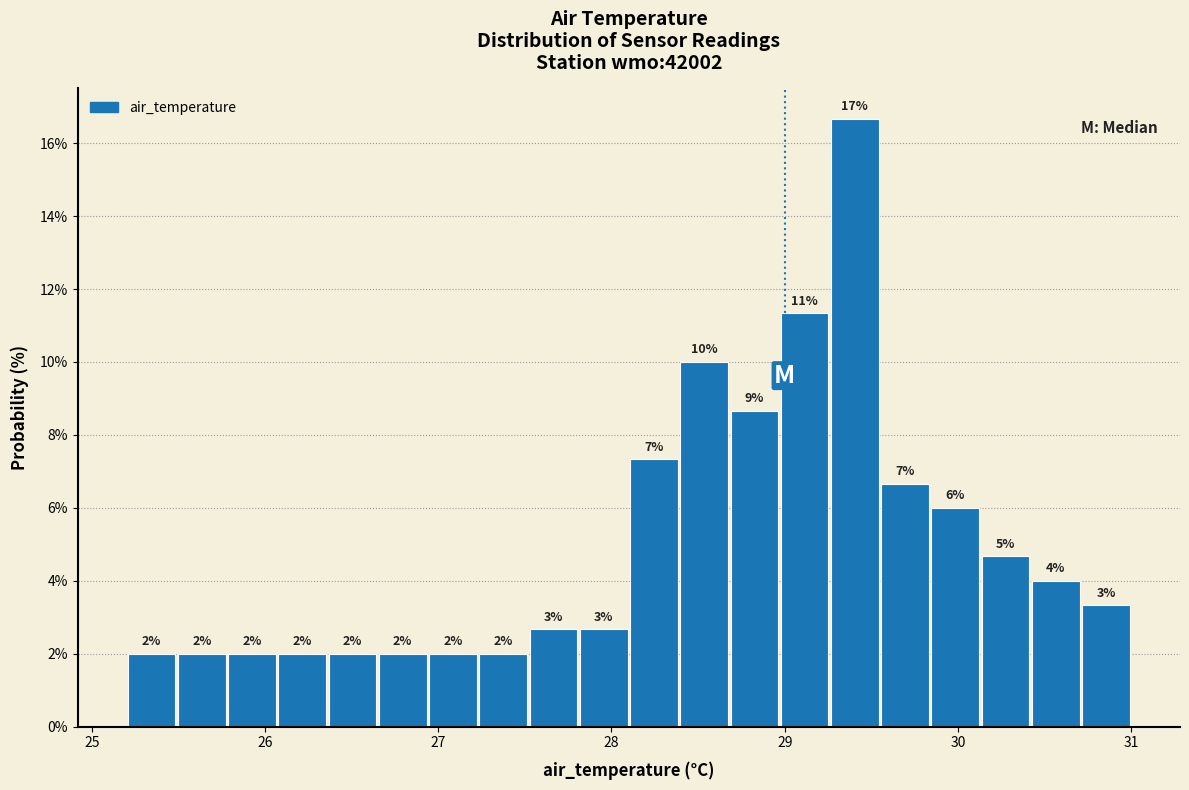

Around what value on the x-axis is the tallest bar? Give the approximate position of its centre, as read against the axis.

29.4